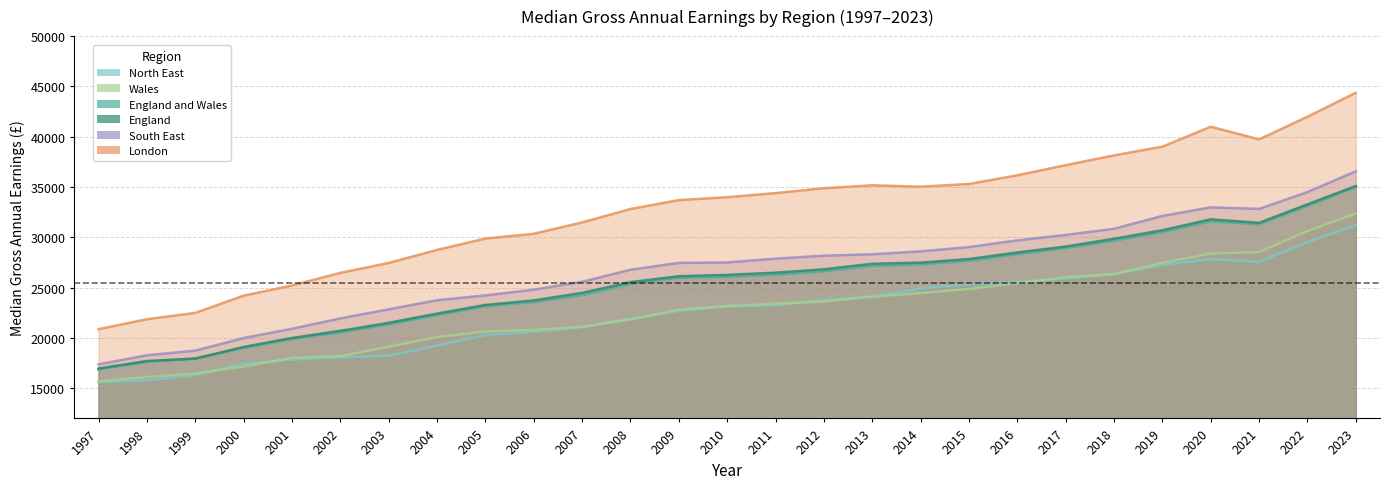

The England and Wales series shows 39770 at 2010. True or false?

False